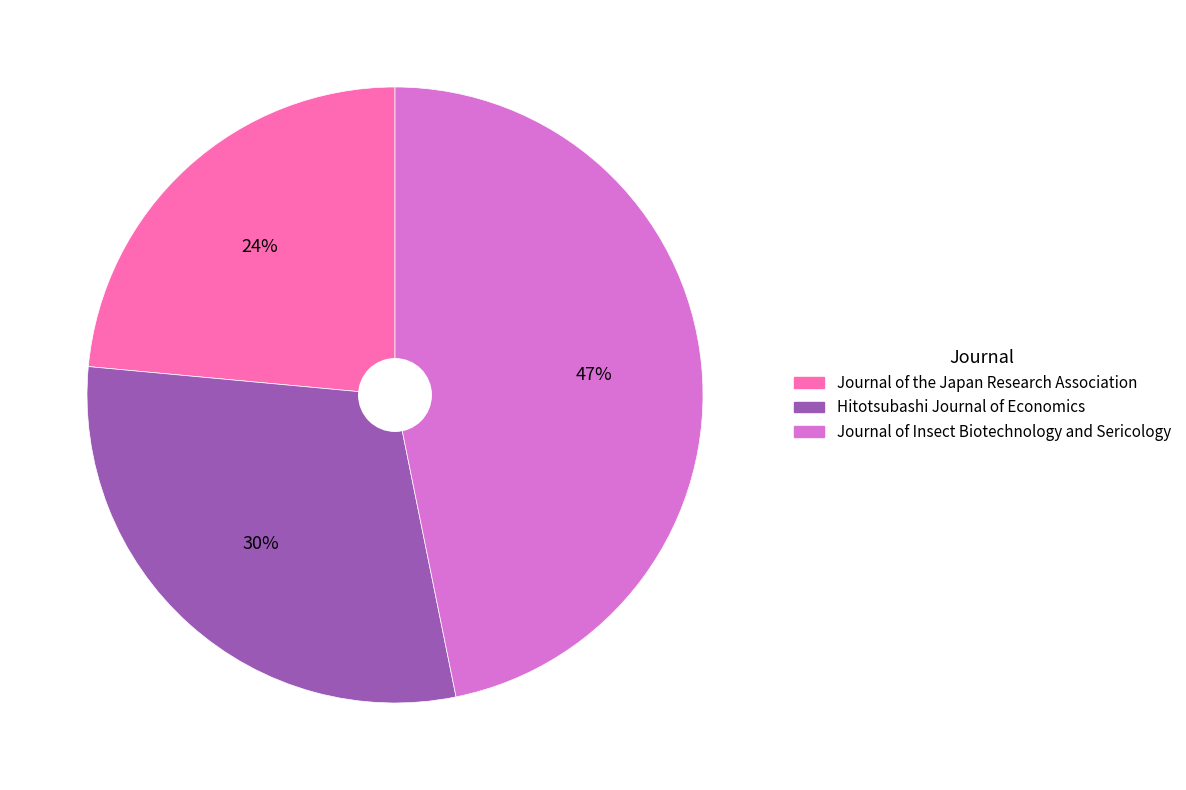

To the nearest percent, what is the combined percentage of Journal of the Japan Research Association and Journal of Insect Biotechnology and Sericology?

70%